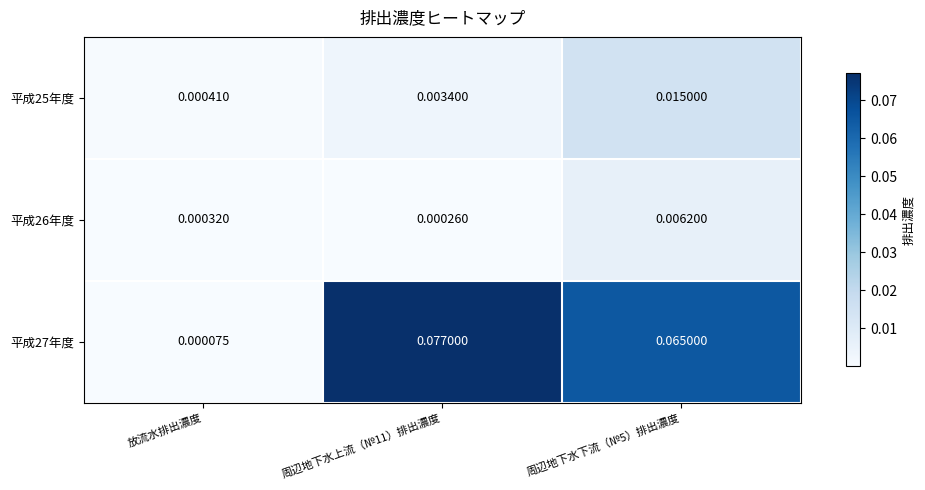

Where is 平成25年度 nearest to the value 0?

放流水排出濃度